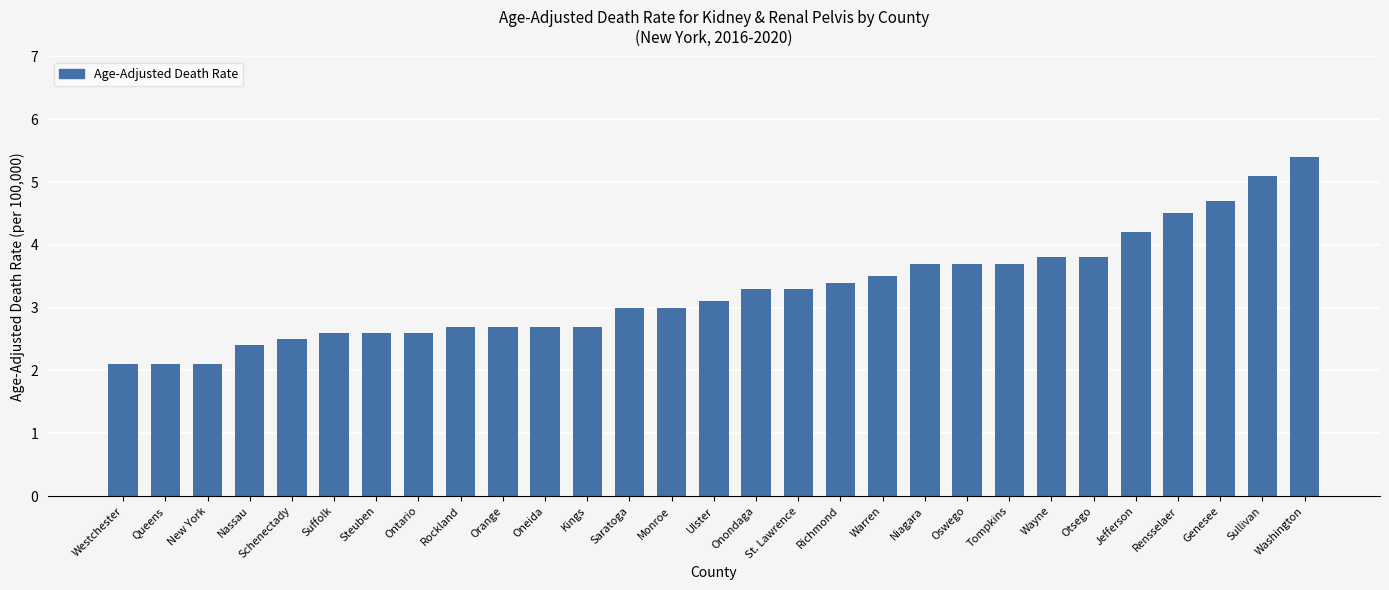

Does the chart contain stacked bars?

No